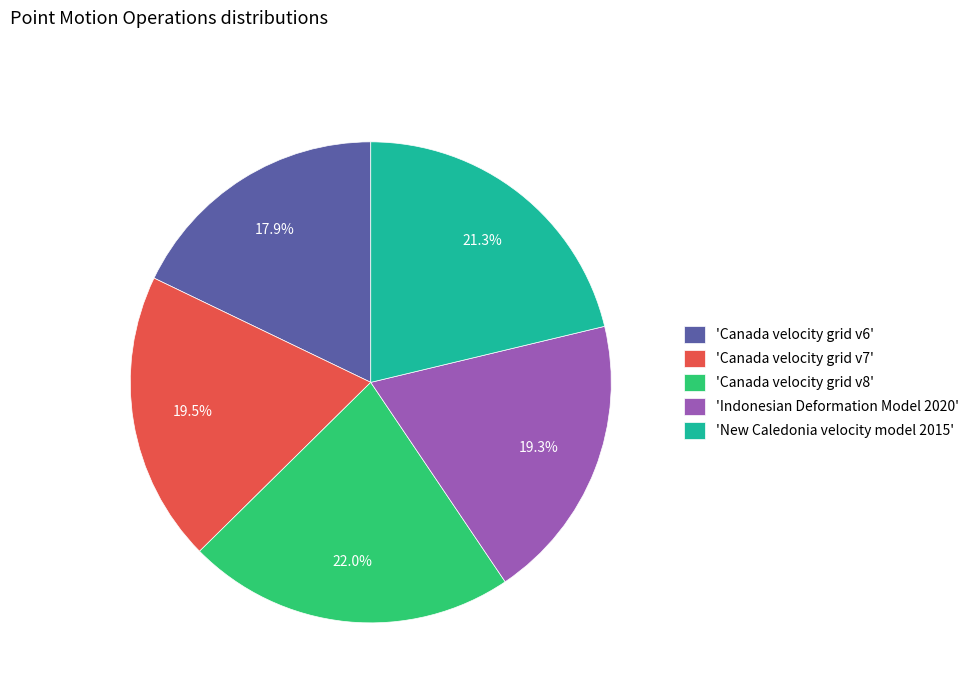

Between 'New Caledonia velocity model 2015' and 'Indonesian Deformation Model 2020', which is larger?

'New Caledonia velocity model 2015'